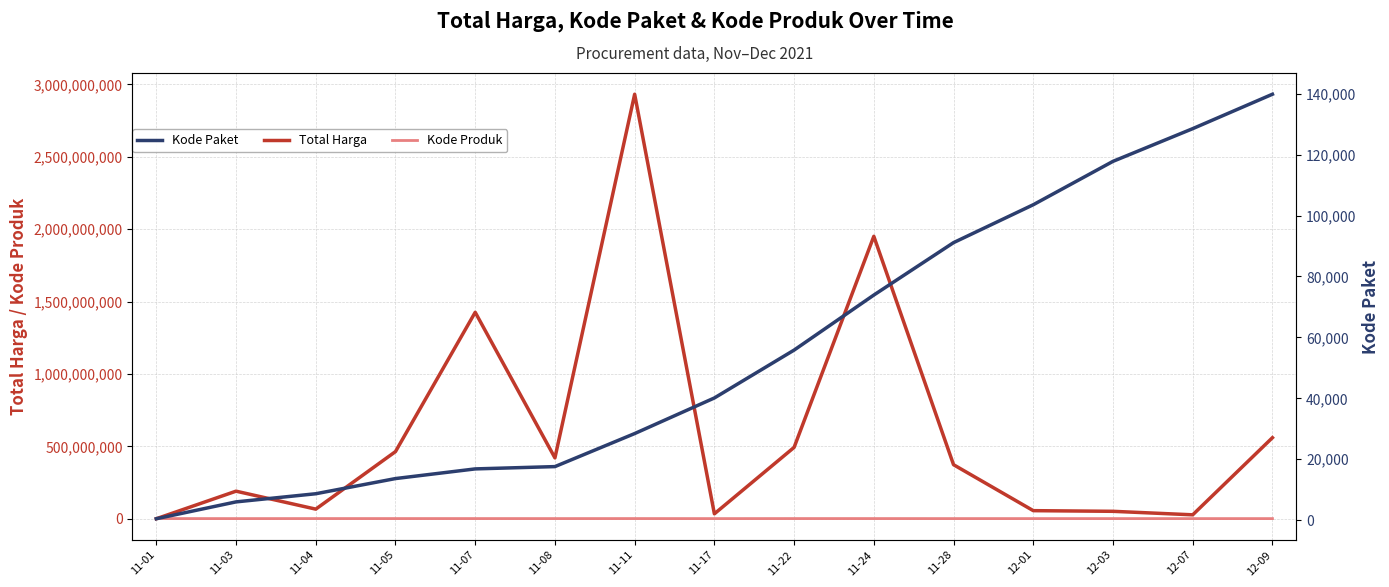

Reading left to right, extract all data points from this chart.

Total Harga: 11-01=333600	11-03=190712270	11-04=66671075	11-05=464002100	11-07=1425867900	11-08=420567000	11-11=2931562240	11-17=34292000	11-22=493000000	11-24=1950467900	11-28=373404000	12-01=56152800	12-03=51601000	12-07=27412000	12-09=559971000
Kode Produk: 11-01=1479674	11-03=1290116	11-04=1498322	11-05=1519264	11-07=1481562	11-08=1407595	11-11=1519291	11-17=1305852	11-22=1519260	11-24=1481562	11-28=1318333	12-01=1350905	12-03=1286873	12-07=1297110	12-09=1302598
Kode Paket: 11-01=464	11-03=5997	11-04=8668	11-05=13652	11-07=16823	11-08=17580	11-11=28425	11-17=40112	11-22=55826	11-24=73894	11-28=91101	12-01=103541	12-03=117783	12-07=128516	12-09=139817